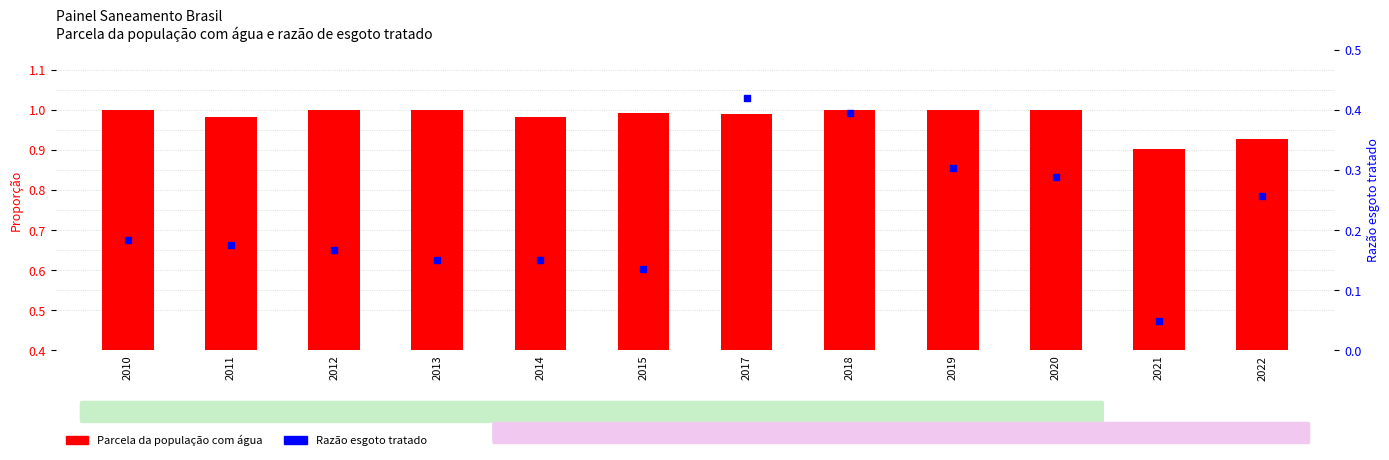

What are all the series names shown in the legend?

Parcela da população com água, Razão esgoto tratado